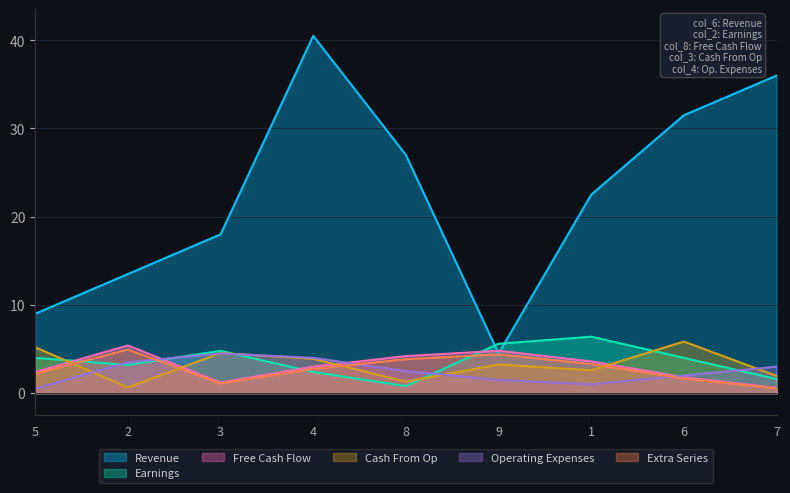

In col_7, how many points are higher than both neighbors (excluding endpoints)?

2